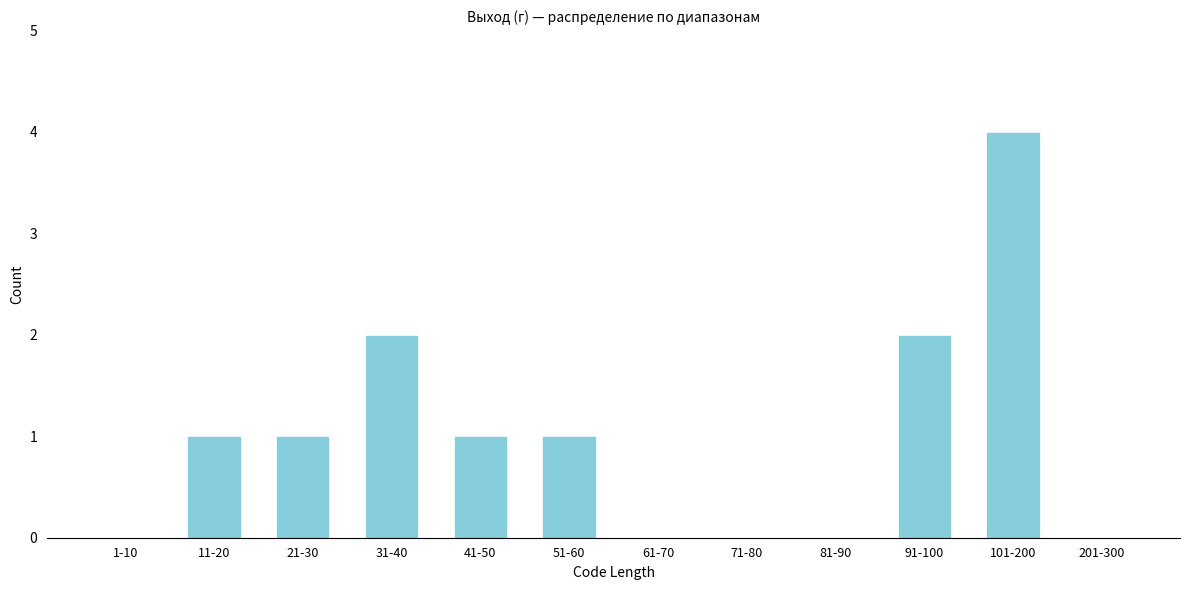

Reading left to right, what are all the values shown in this chart?

1-10=0	11-20=1	21-30=1	31-40=2	41-50=1	51-60=1	61-70=0	71-80=0	81-90=0	91-100=2	101-200=4	201-300=0